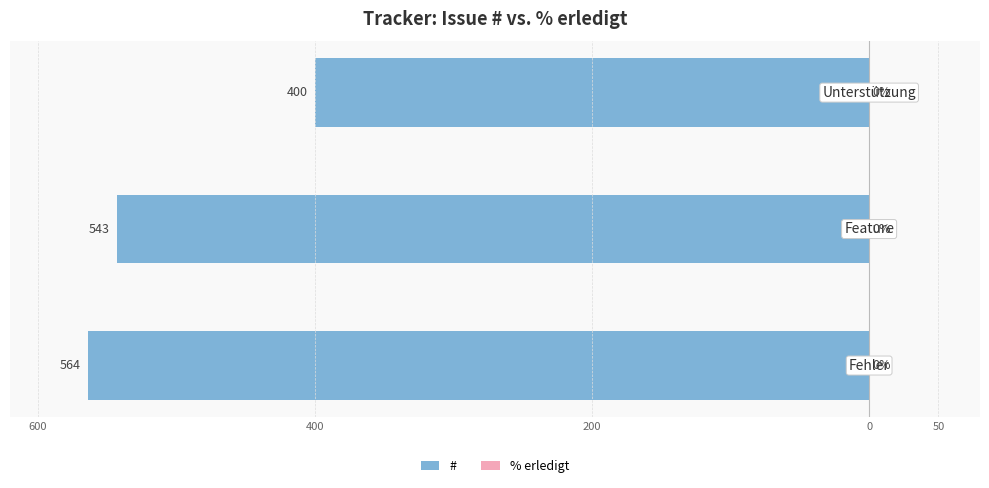

Are the bars horizontal?

Yes